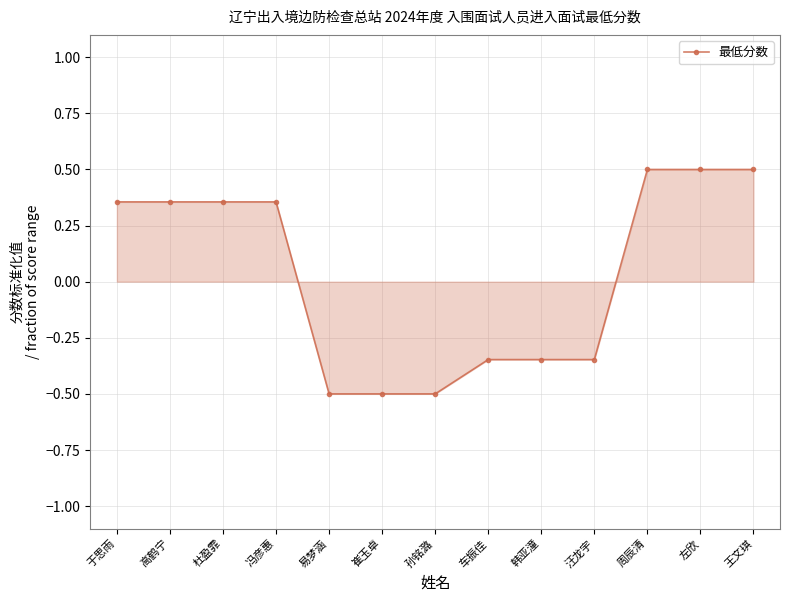

Between 车振佳 and 杜盈霏, which is larger?

杜盈霏